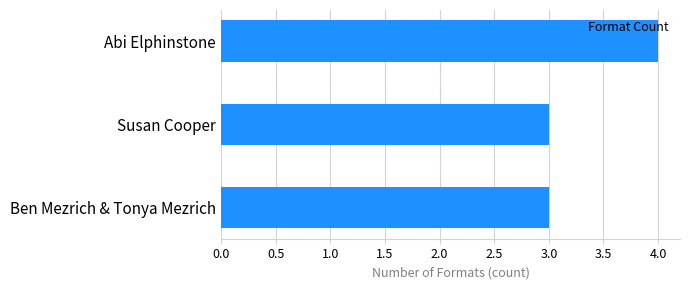

Reading top to bottom, what are all the values shown in this chart?

Abi Elphinstone=4	Susan Cooper=3	Ben Mezrich & Tonya Mezrich=3